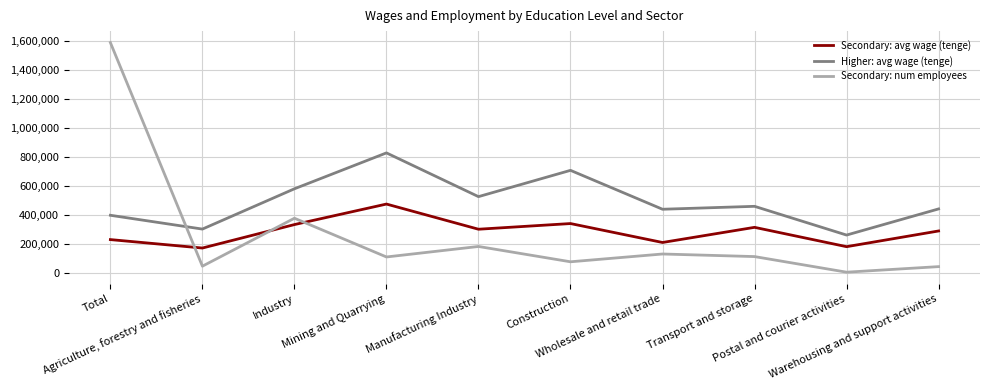

What is the total value across all series at Transport and storage?

888947